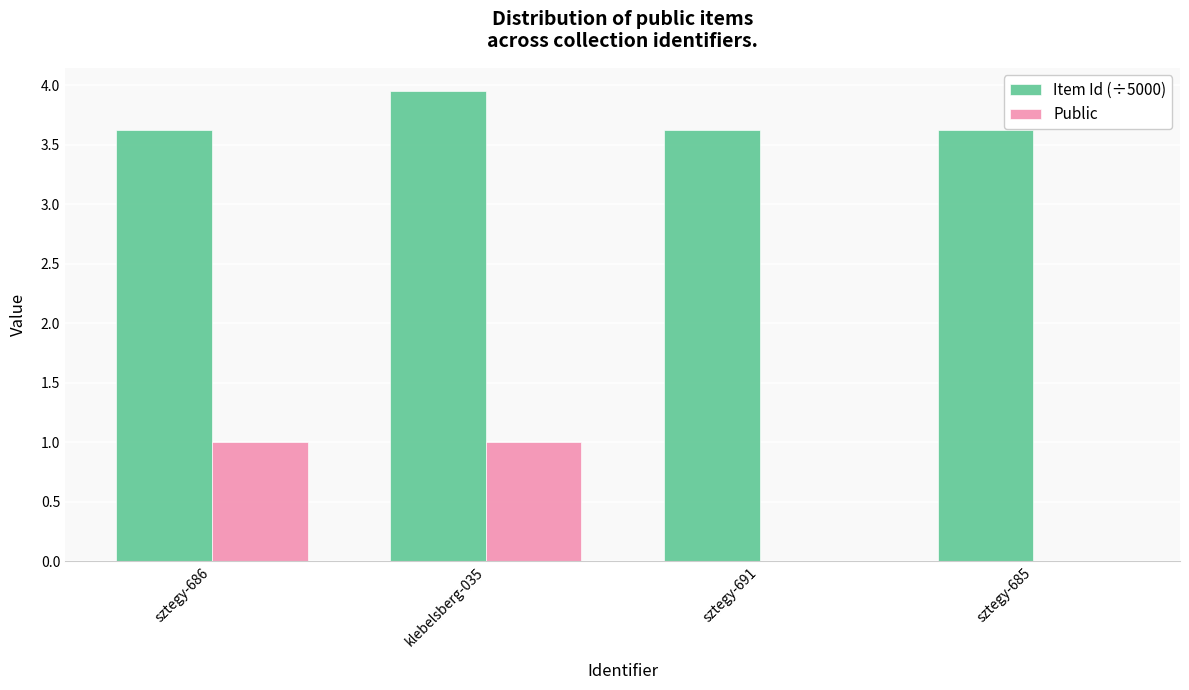

What is the average value of the Item Id (÷5000) series?

3.7